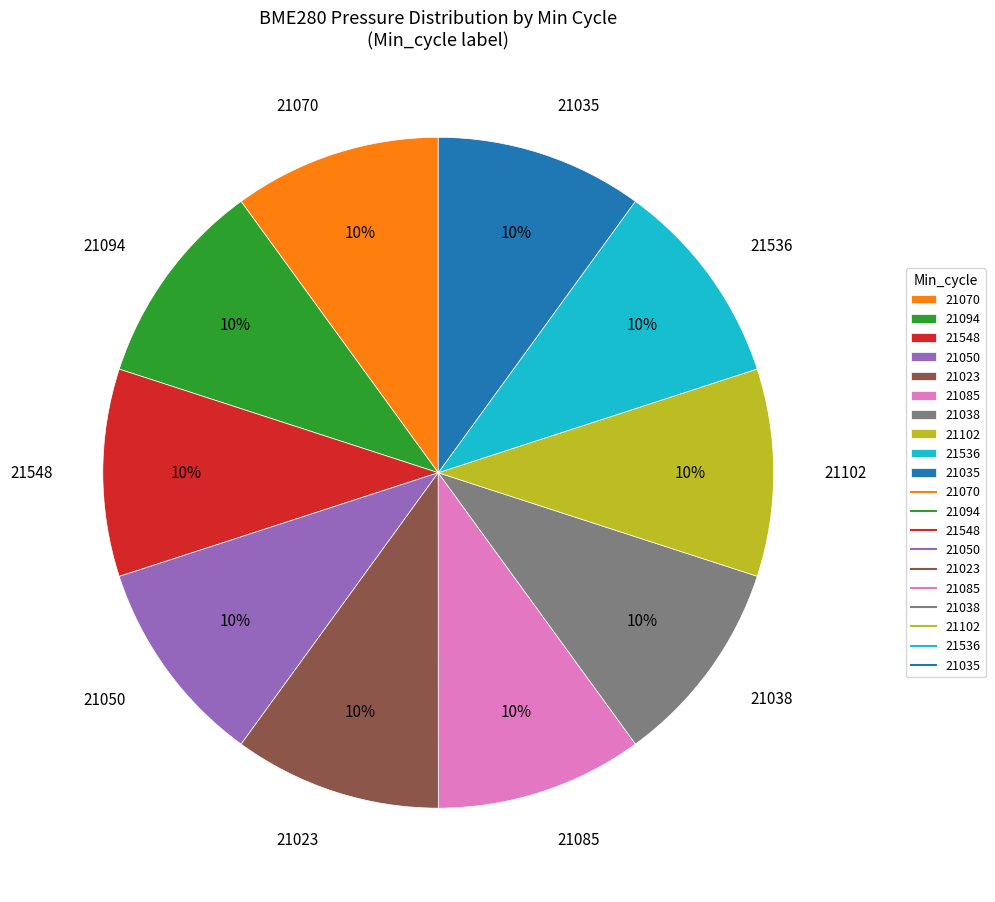

What percentage is the 21050 slice, to the nearest percent?

10%